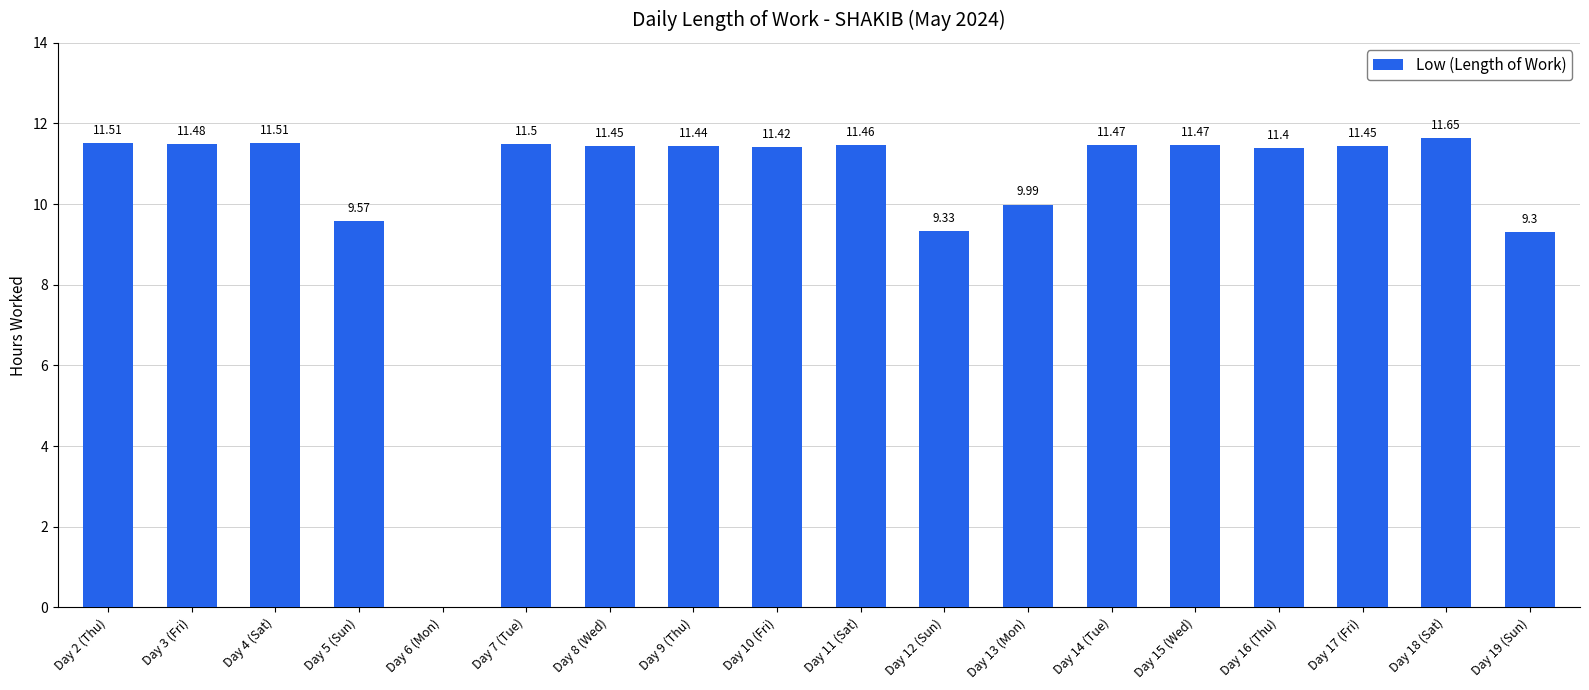

What is the sum of the values at Day 5 (Sun) and Day 3 (Fri)?

21.1